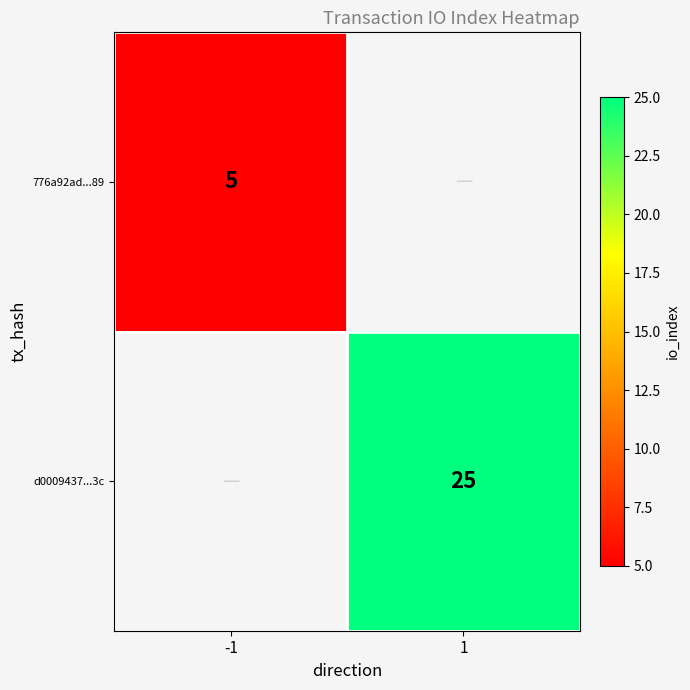

The value of d0009437...3c at 1 is 17.3. True or false?

False